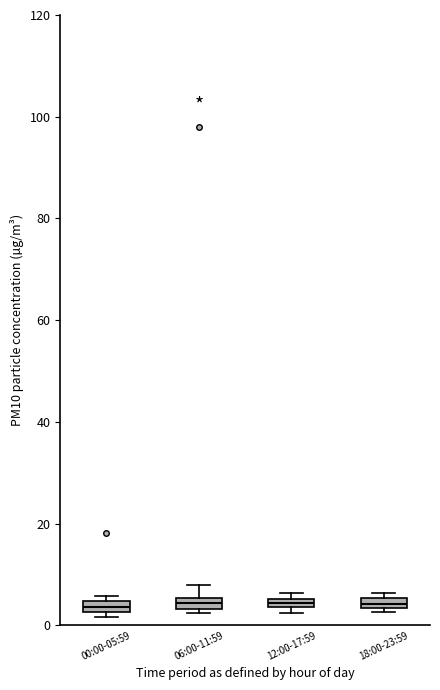

Where is the lower edge of the box for 06:00-11:59 on the y-axis? The values are not printed on the chart, so give them approximately, as read against the axis.

4